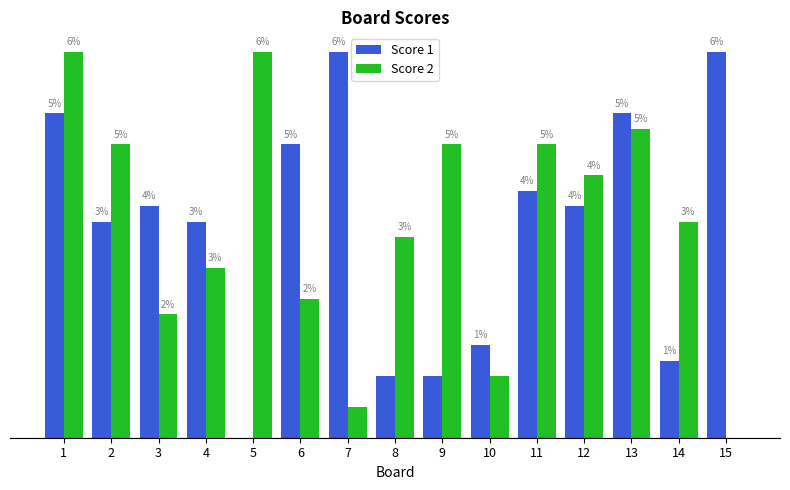

Which series has the largest total across all categories?

Score 2